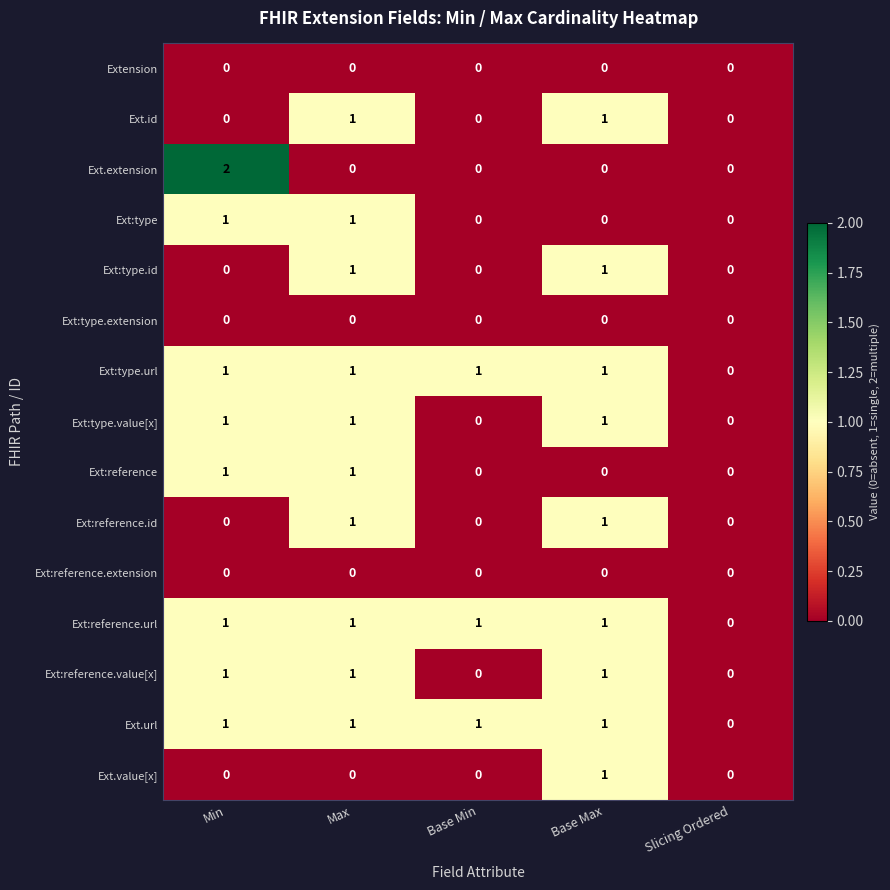

At which category is the sum across all series the highest?

Max